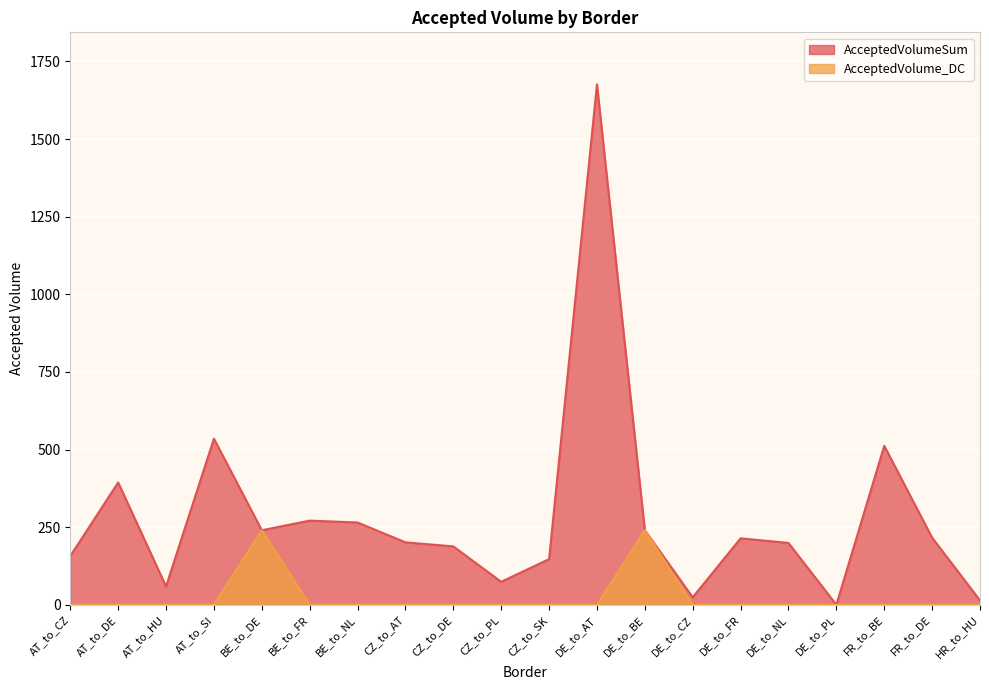

What is the sum of all AcceptedVolumeSum values?

5626